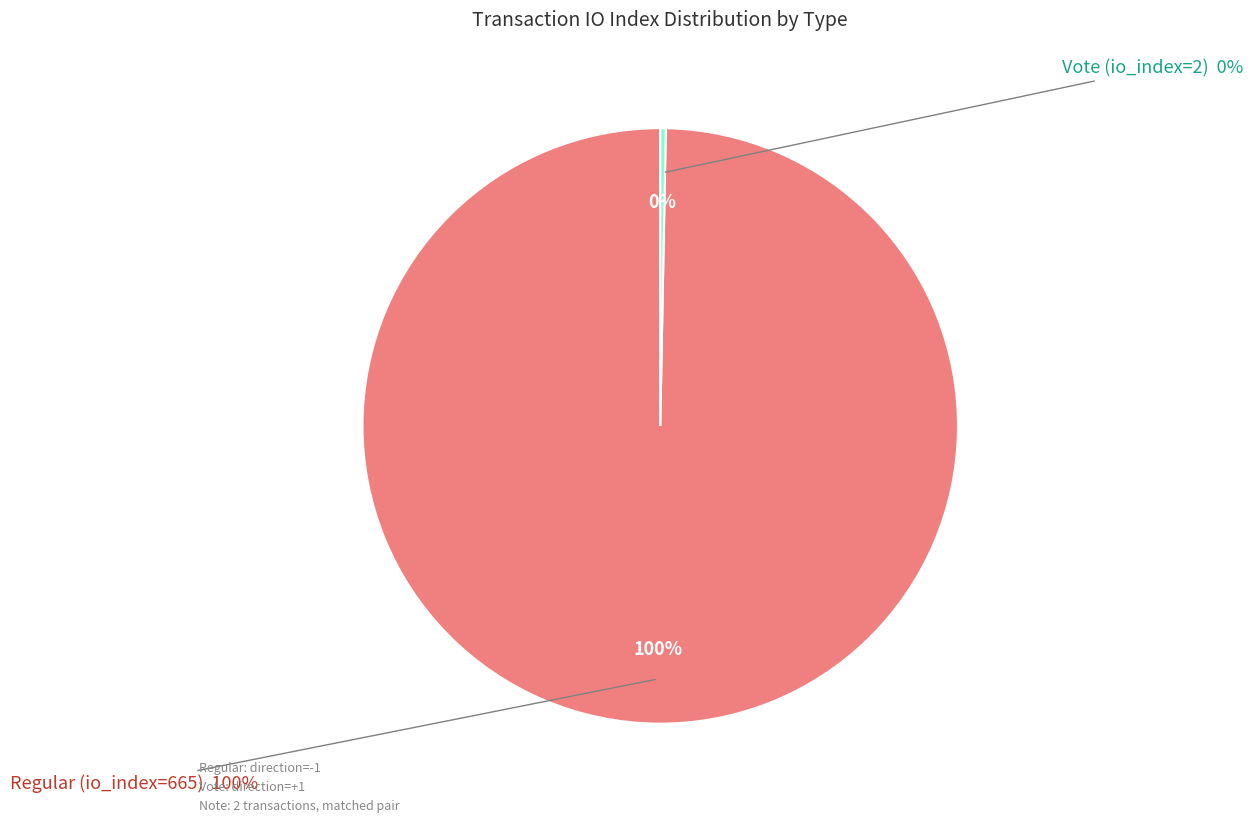

Is it true that Regular (io_index=665) is 94% of the pie?

False